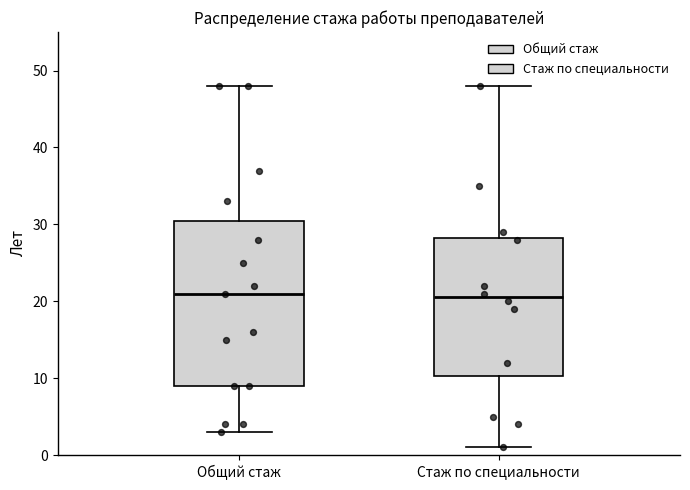

Reading left to right, transcribe this box plot: for each box, give where its median line is, the range the box spans, and where its two whiskers end, as read against the y-axis. The values are not printed on the chart, so give them approximately, as read against the axis.

Общий стаж: median 21, box 9 to 31, whiskers 3 to 48
Стаж по специальности: median 21, box 10 to 28, whiskers 1 to 48